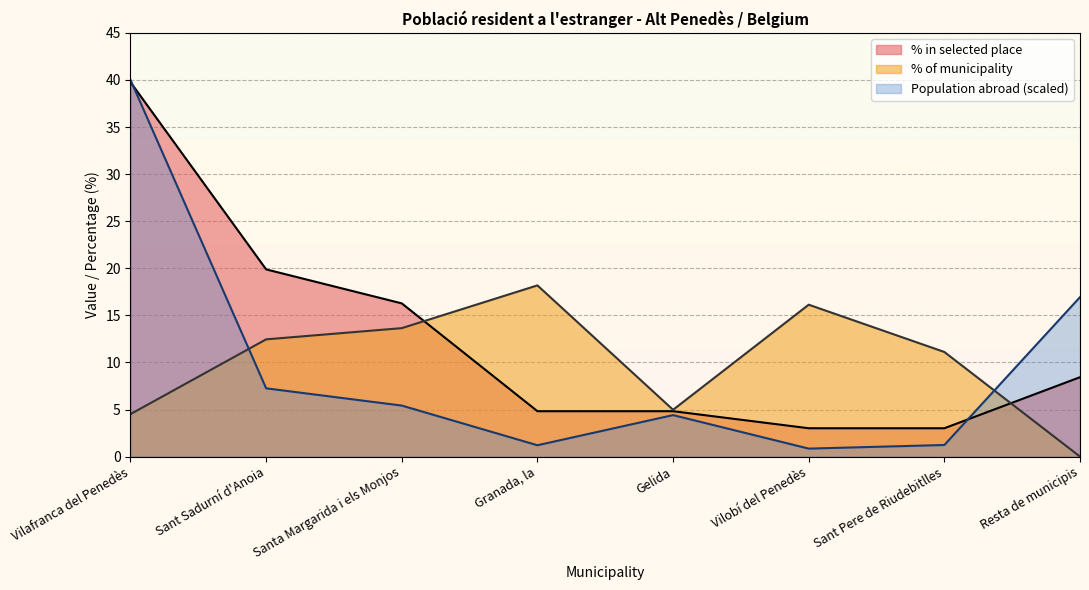

Reading left to right, list all the values displayed in this chart.

Population residing abroad: 40.0	7.3	5.4	1.2	4.4	0.8	1.2	16.9
% in selected place: 39.8	19.9	16.3	4.8	4.8	3.0	3.0	8.4
% of municipality: 4.5	12.4	13.6	18.2	5.0	16.1	11.1	0.0